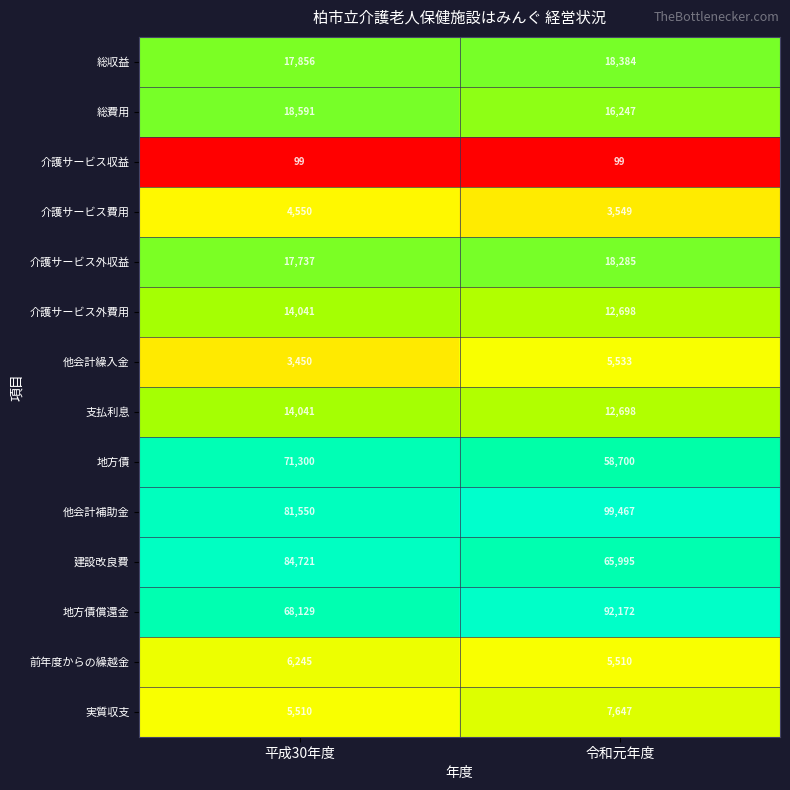

Is it true that 他会計繰入金 equals 3450 at 平成30年度?

True